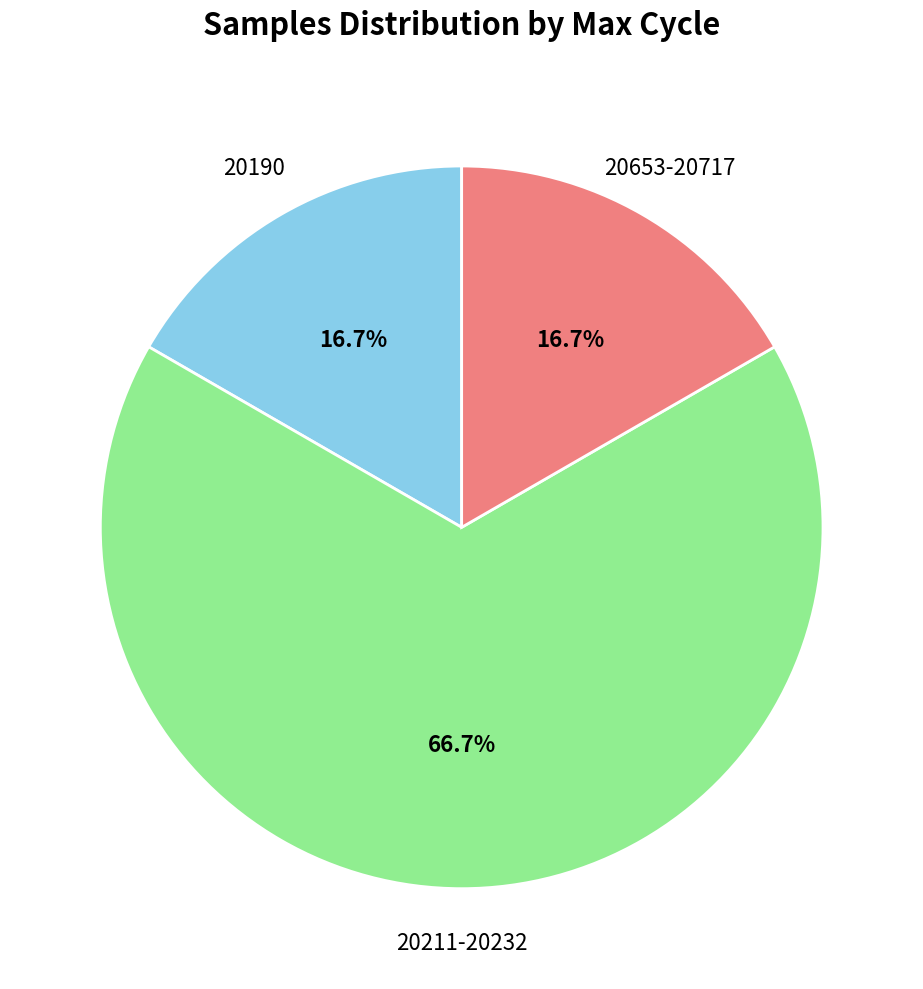

Is there a majority slice in this chart?

Yes